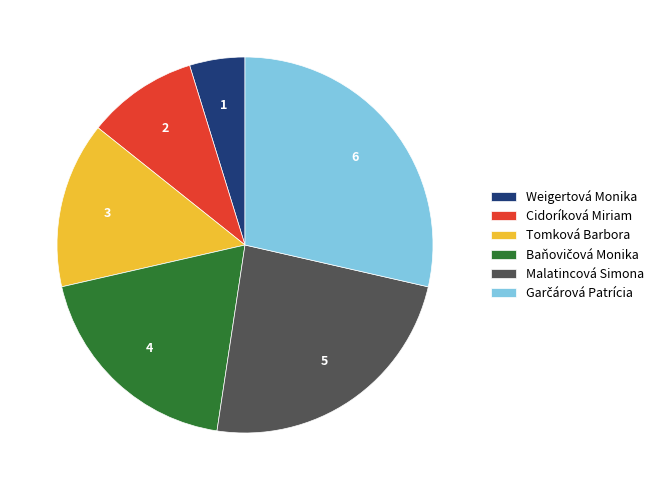

Is there any slice that represents more than half of the pie?

No